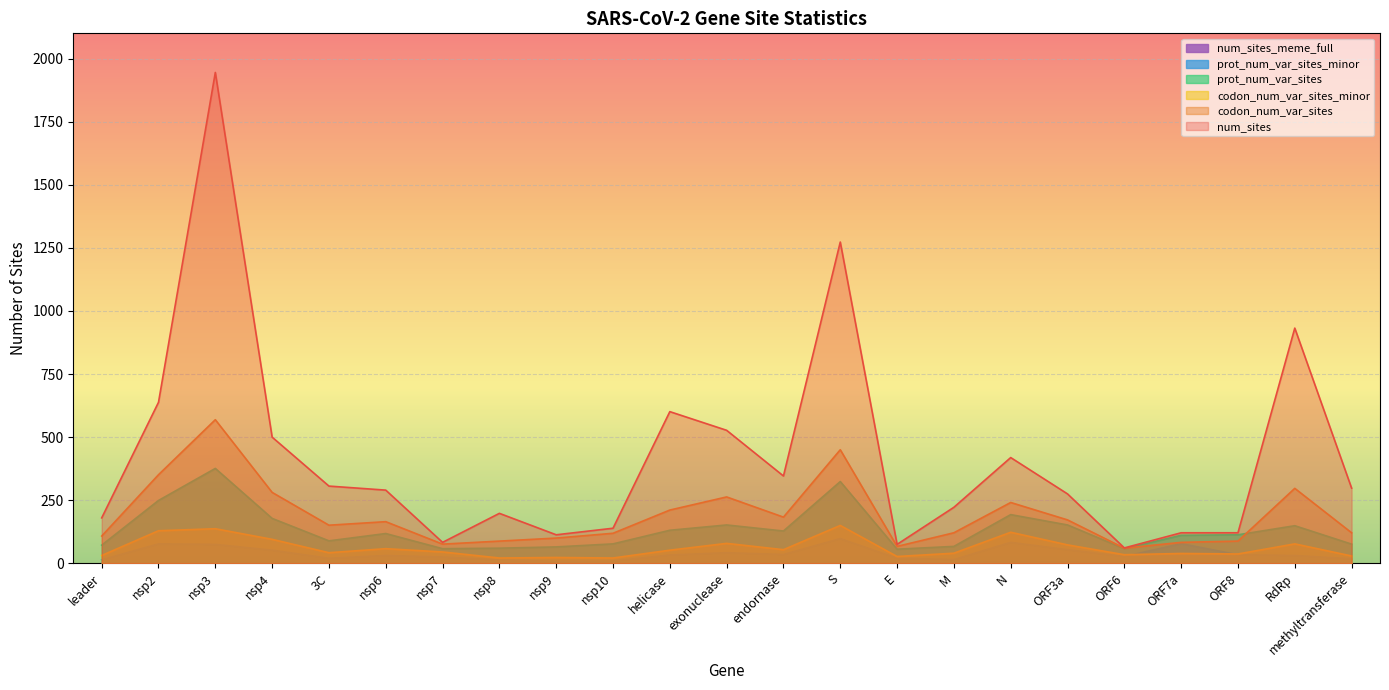

In codon_num_var_sites_minor, how many points are lower than both neighbors (excluding endpoints)?

7